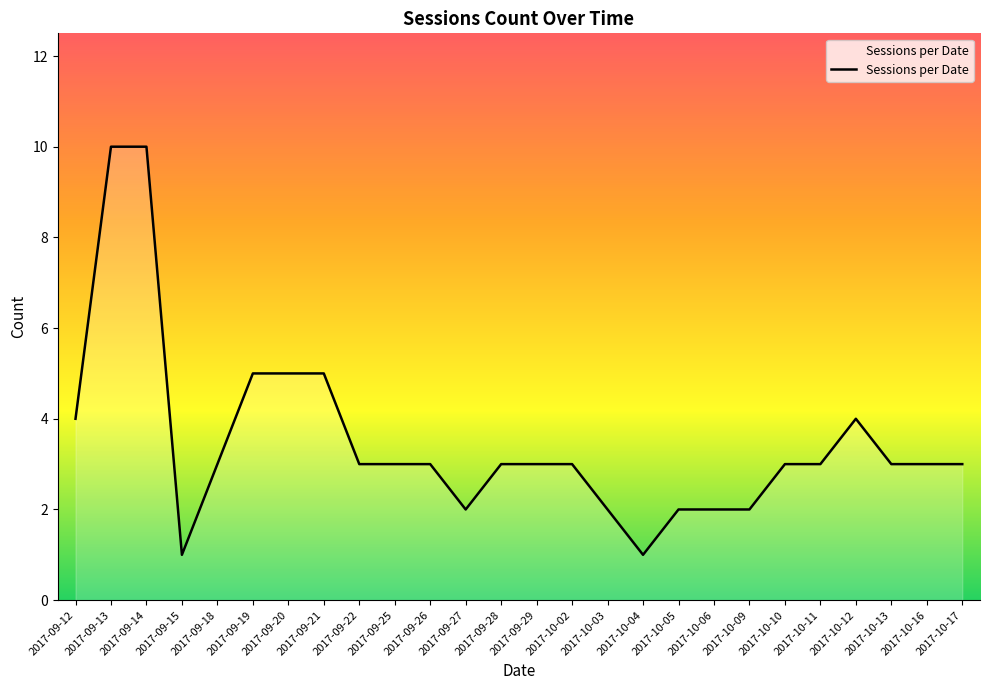

How many values are between 2 and 4?

19